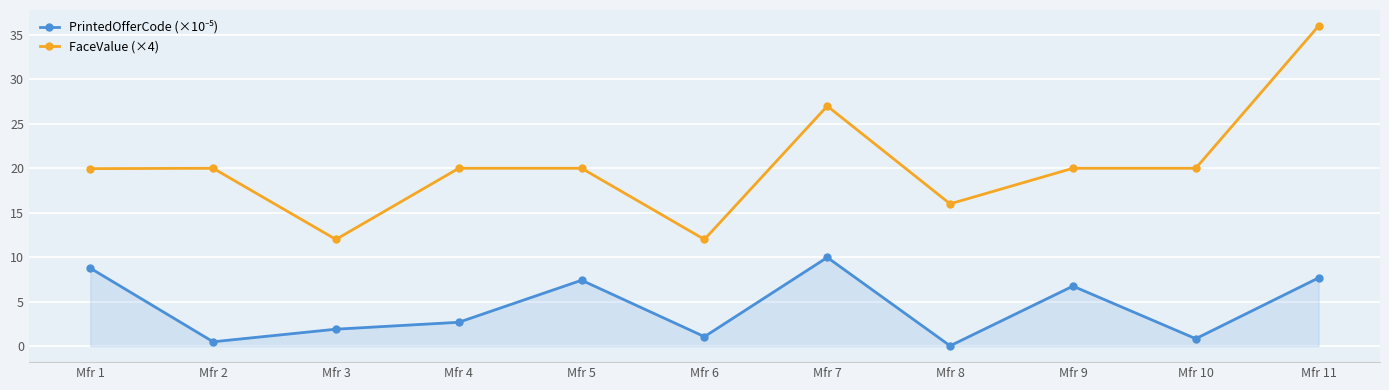

What is the maximum value for FaceValue (×4)?

36.0